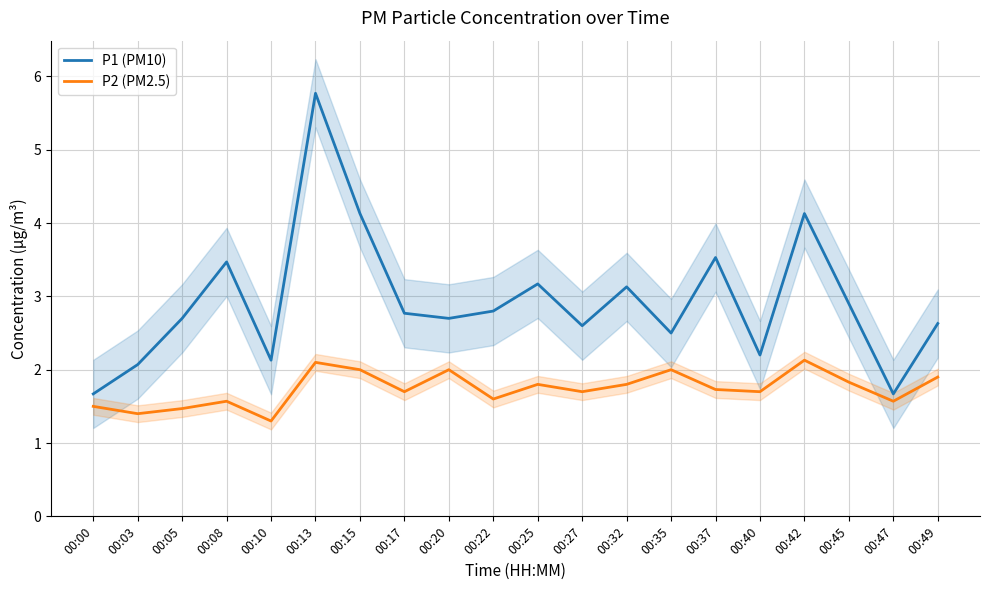

In P1 (PM10), how many points are lower than both neighbors (excluding endpoints)?

6